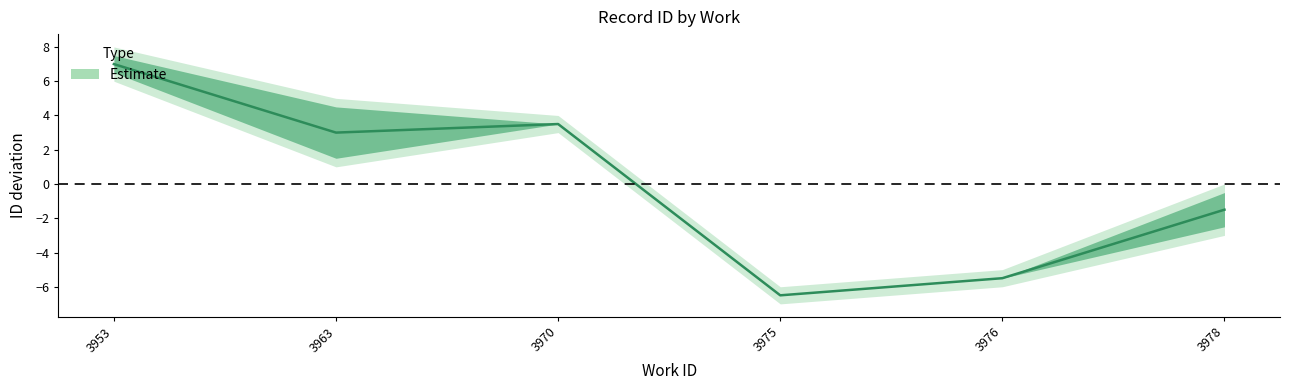

Does the chart have visible grid lines?

No